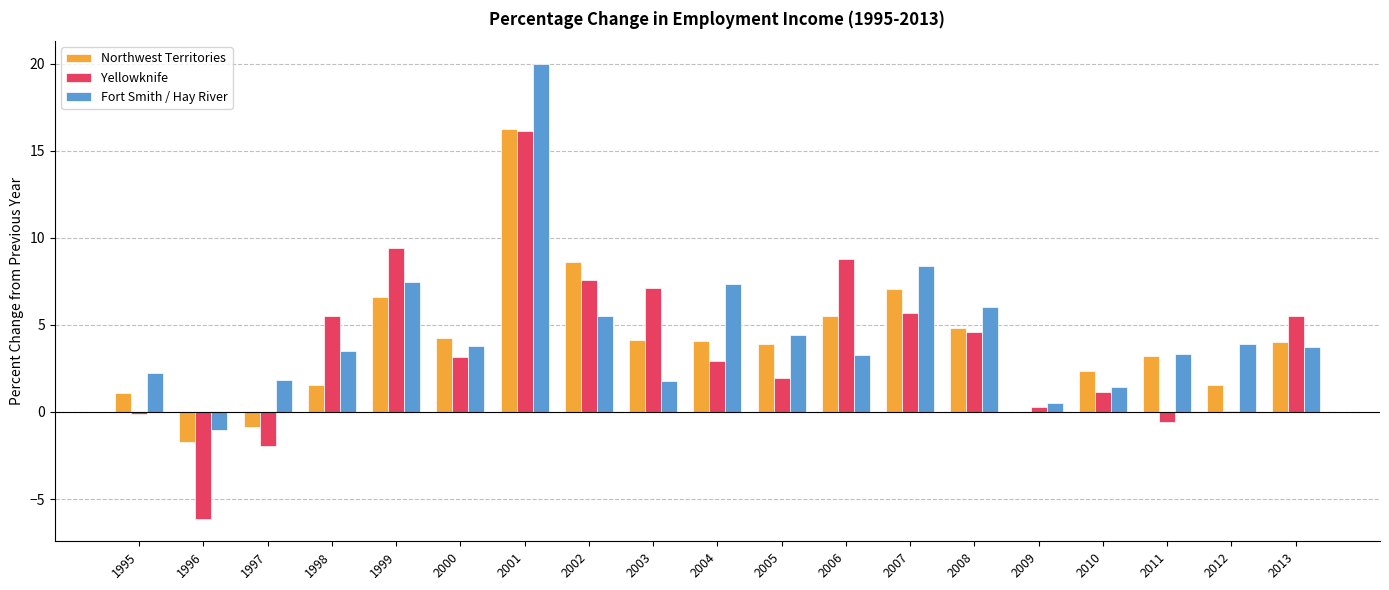

Count the number of data series in this chart.

3